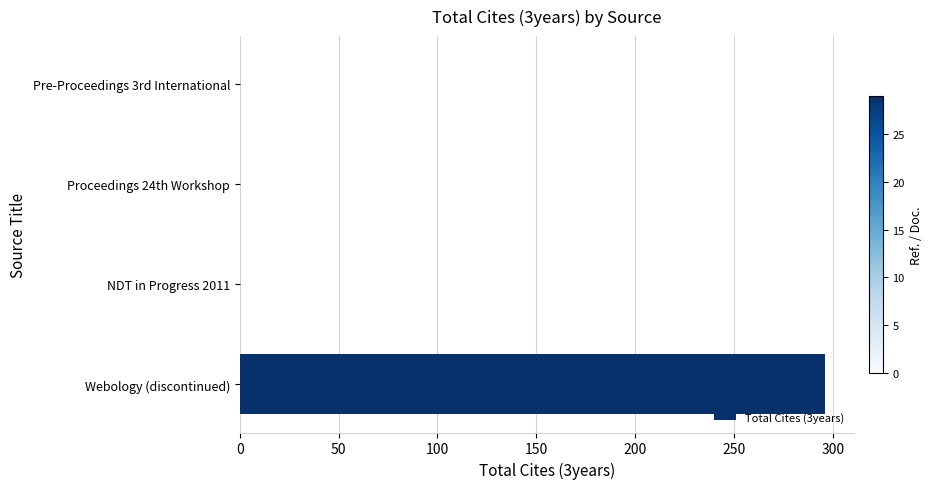

How many distinct data groups are displayed?

1